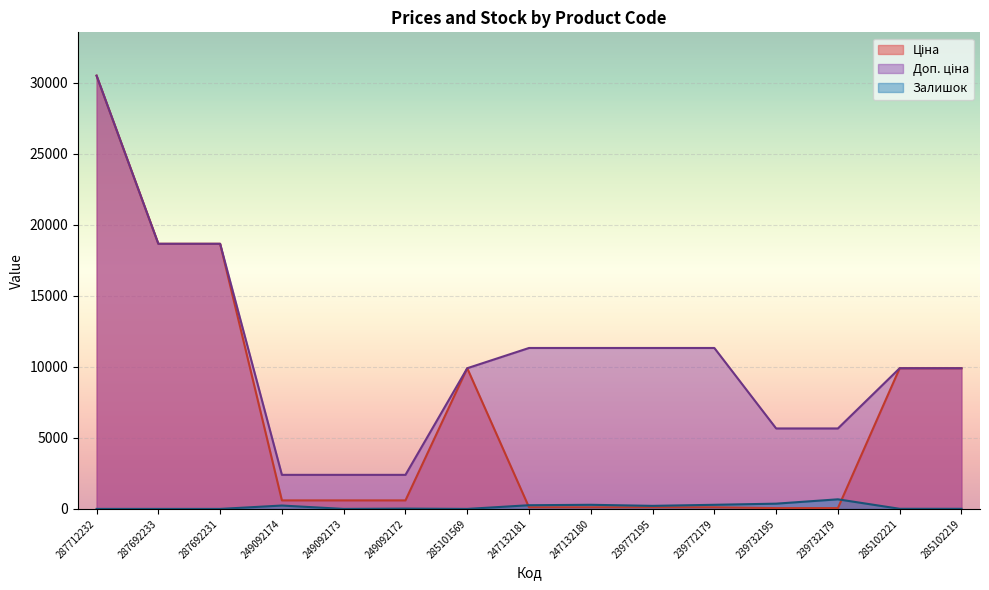

What is the spread (max minus min) of values at 239772179?

11220.7